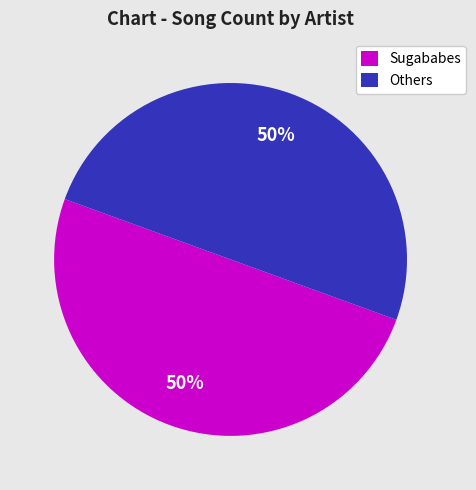

What is the ratio of the value at Others to the value at Sugababes?

1.0